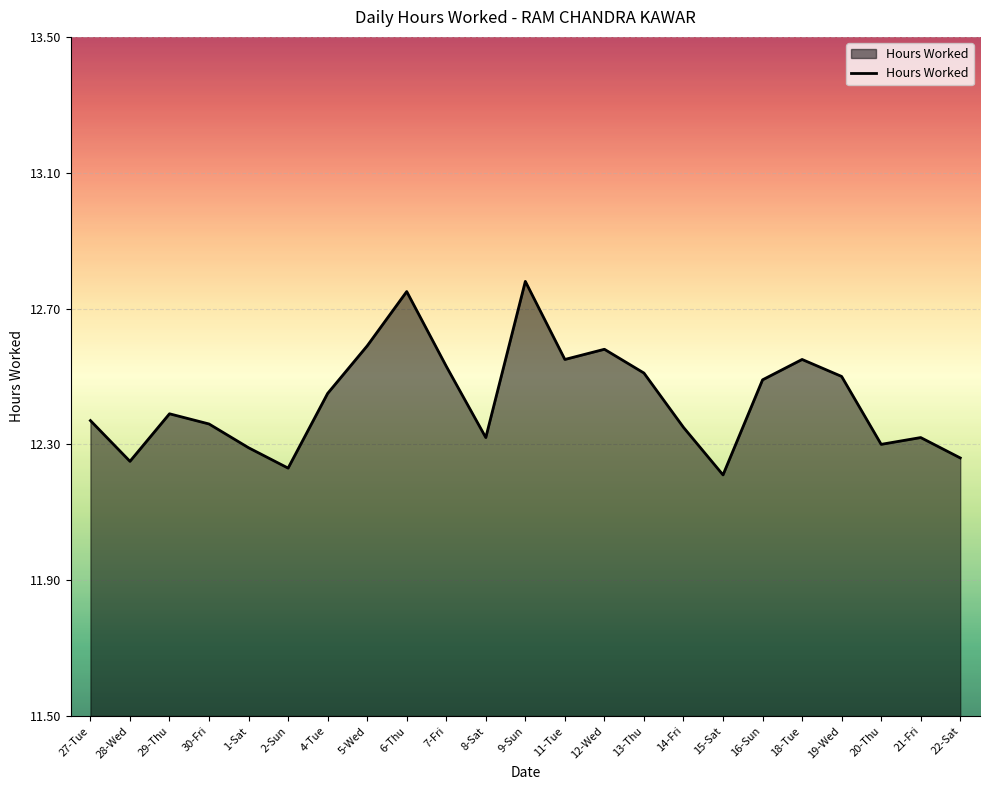

What is the ratio of the value at 9-Sun to the value at 22-Sat?

1.0